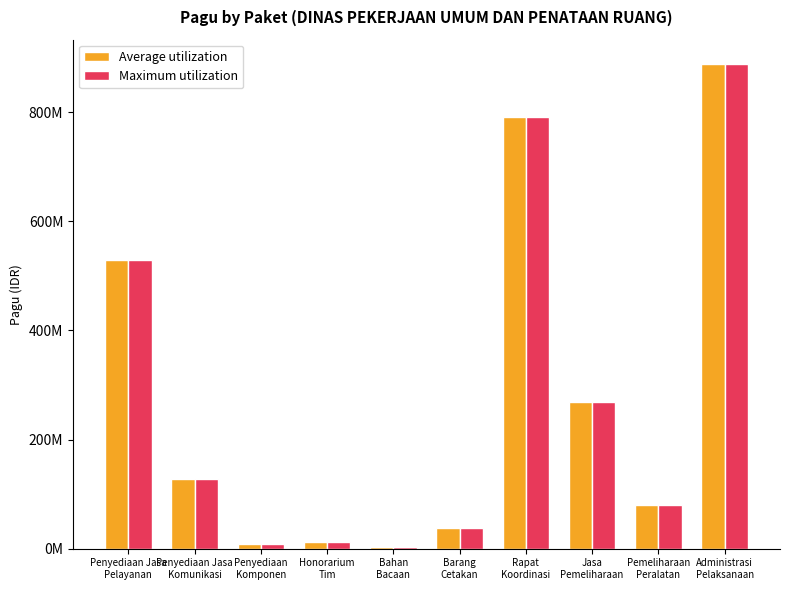

What is the approximate value of Maximum utilization at Bahan
Bacaan, to the nearest 50?

3960000